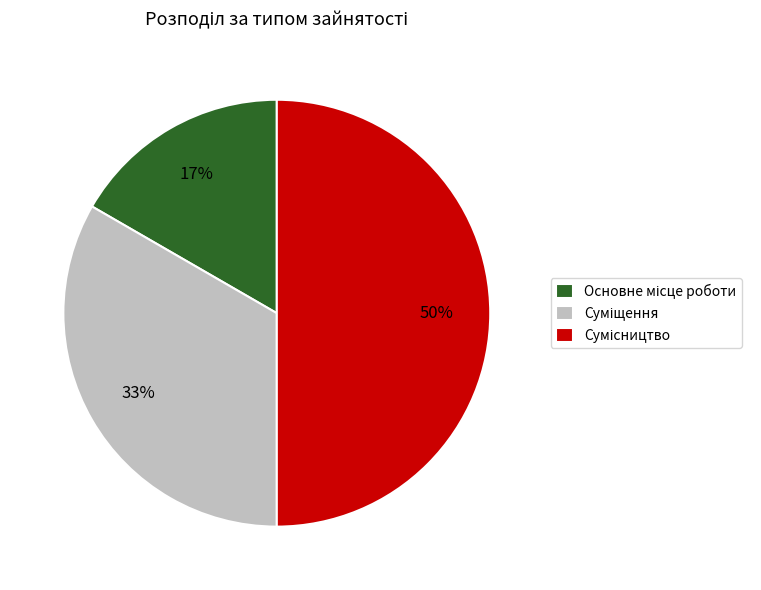

To the nearest percent, what is the average slice percentage?

33%